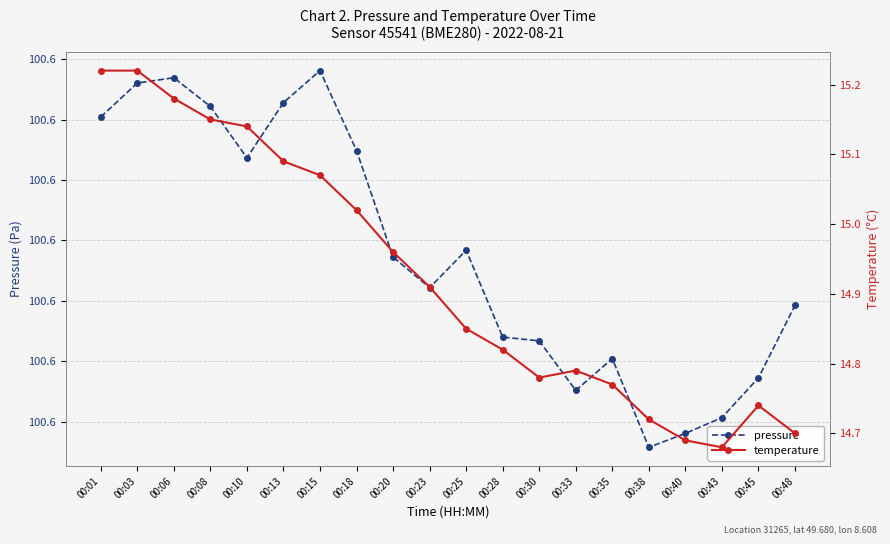

True or false: pressure and temperature cross at least once.

False